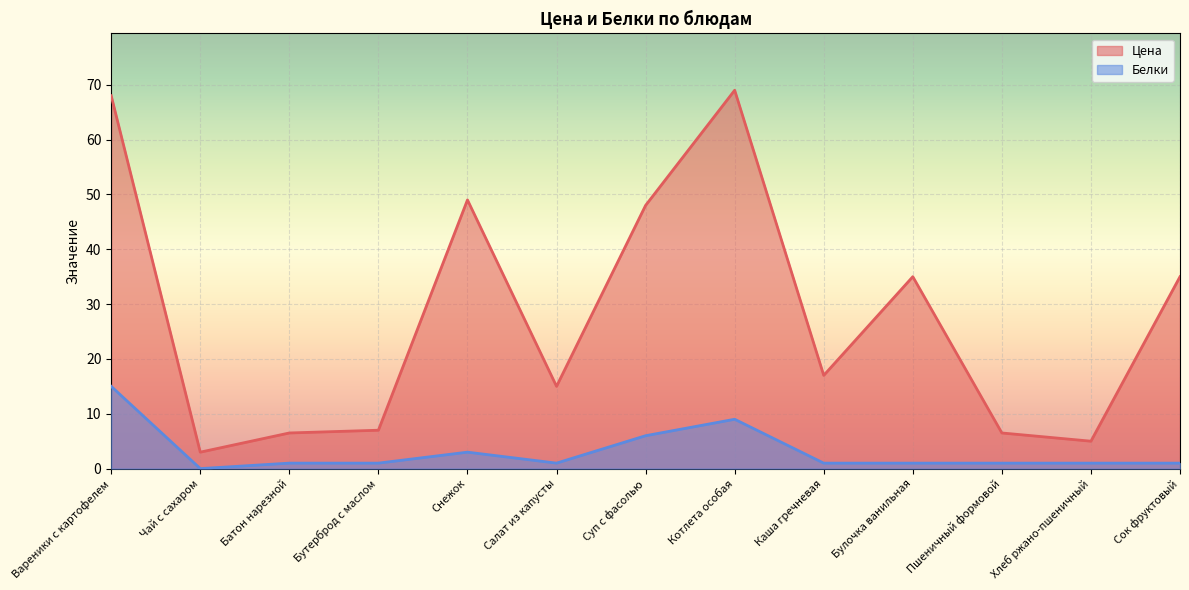

At which category is the sum across all series the highest?

Вареники с картофелем